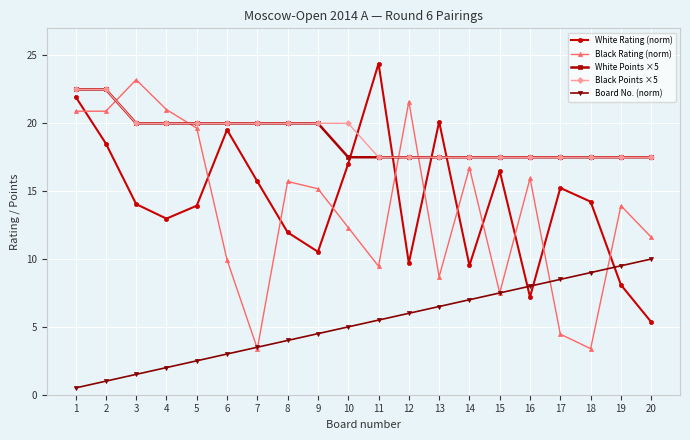

What is the sum of the White Points ×5 values at 16 and 1?

40.0